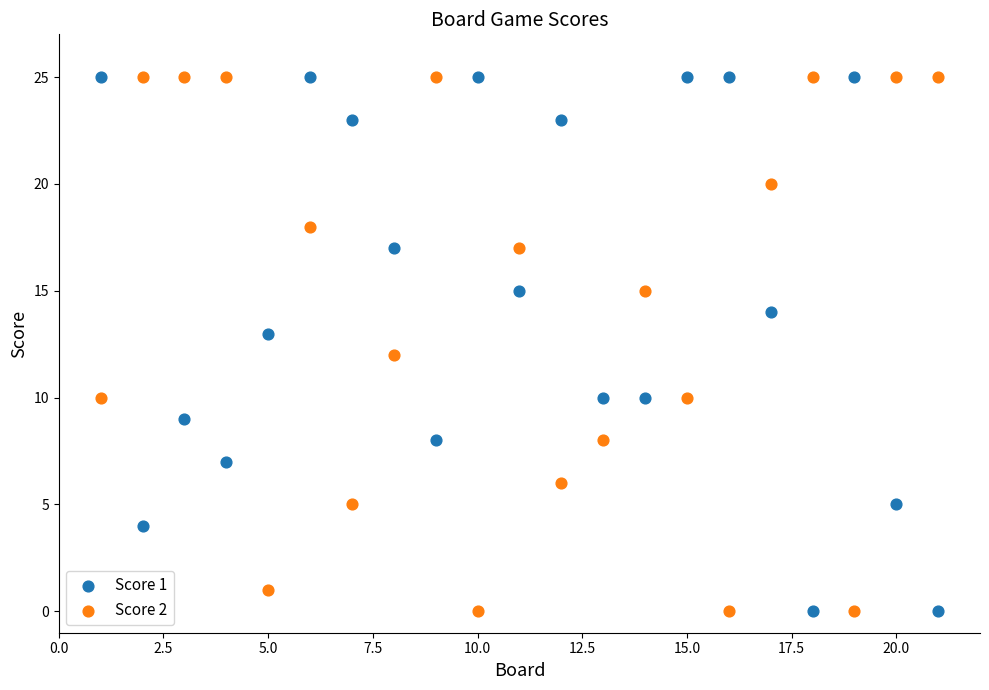

What is the X range (max minus min) for the scatter plot?

20